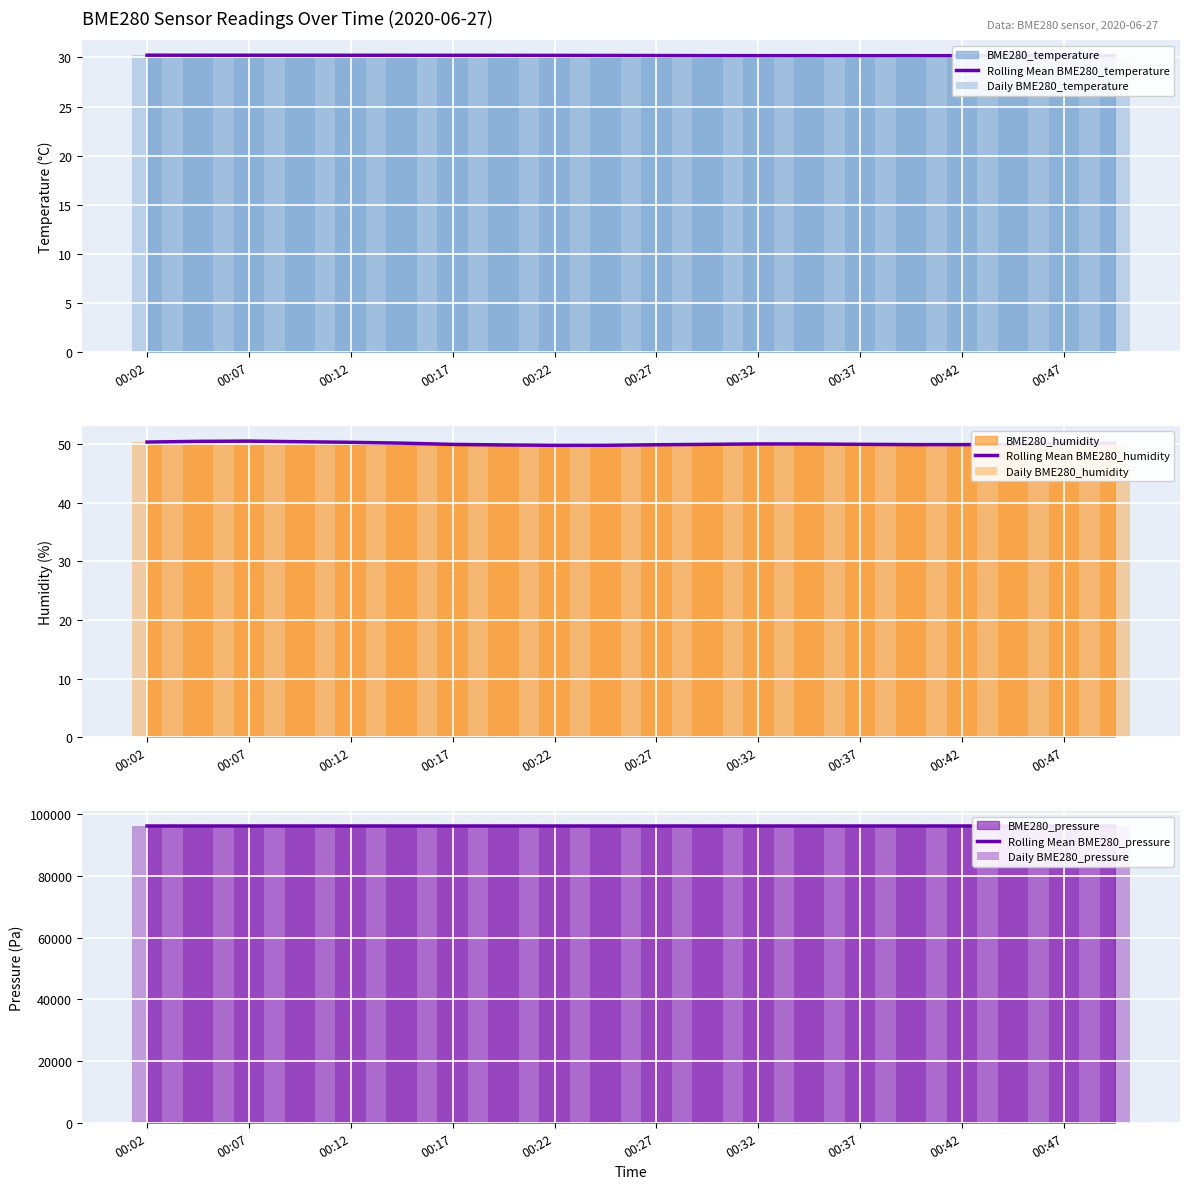

What is the maximum value for Rolling Mean BME280_humidity?

50.5